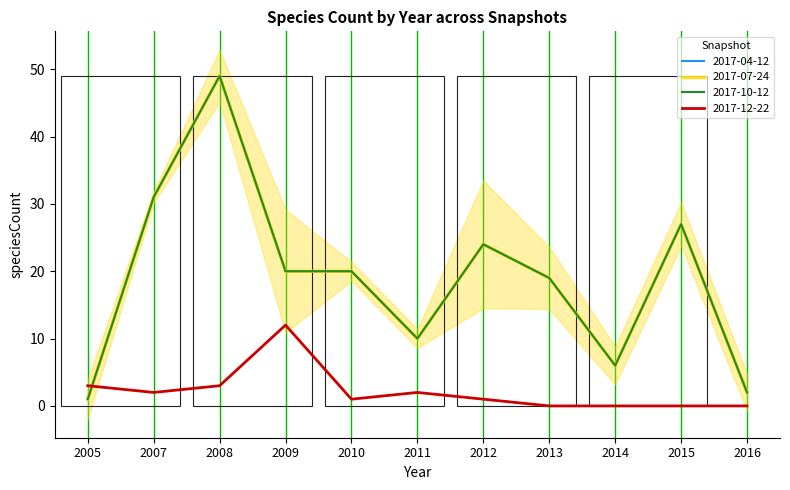

Is this an area chart (filled region under the line)?

No